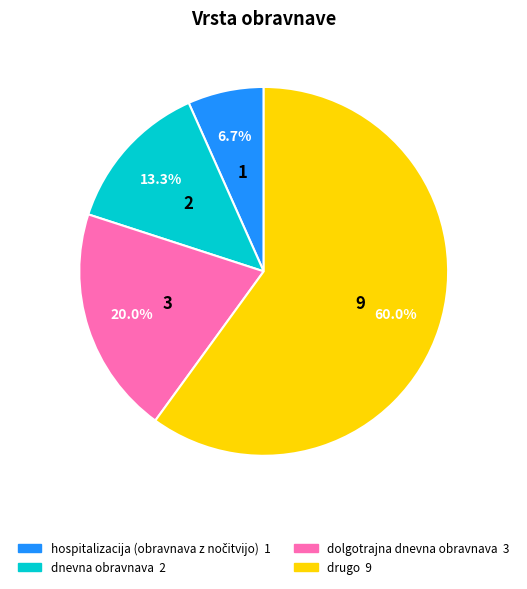

How many segments does this pie chart have?

4